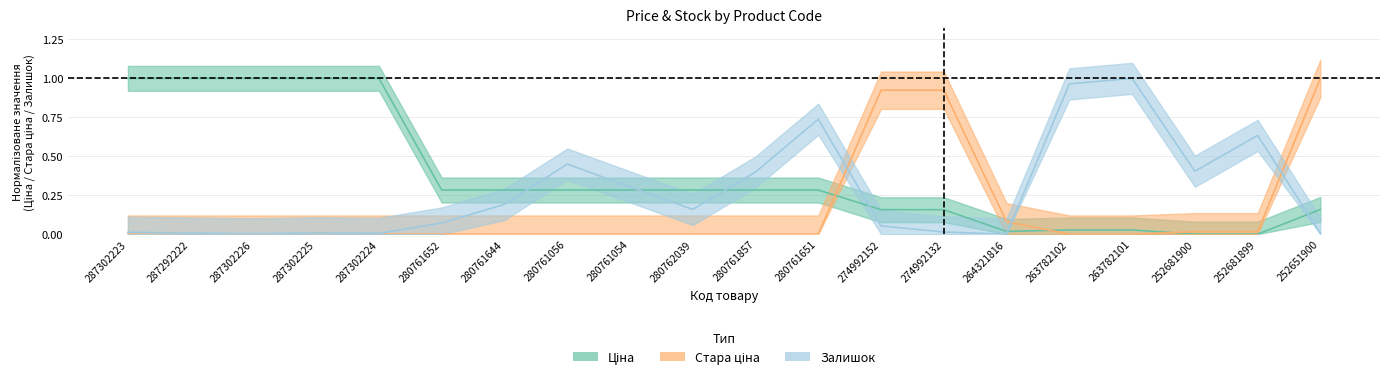

The Стара ціна series shows 0.0 at 280761054. True or false?

True